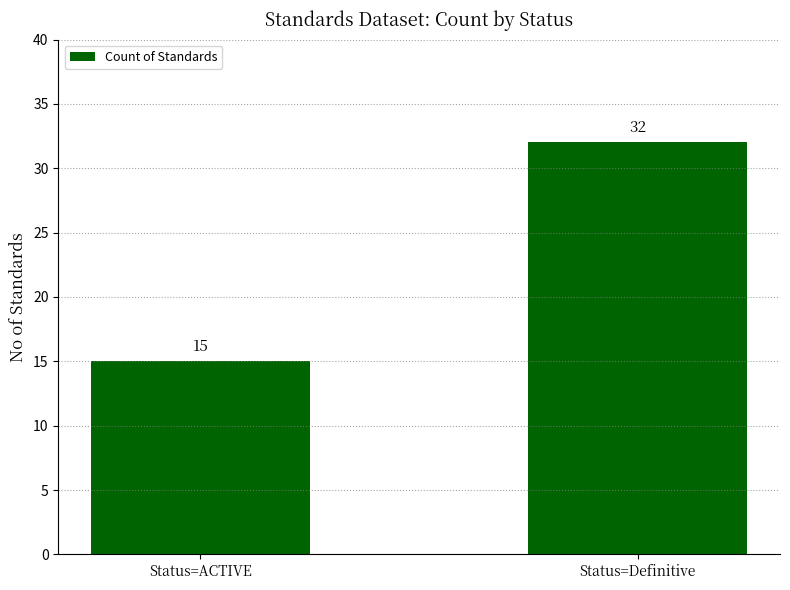

What is the greatest value displayed?

32